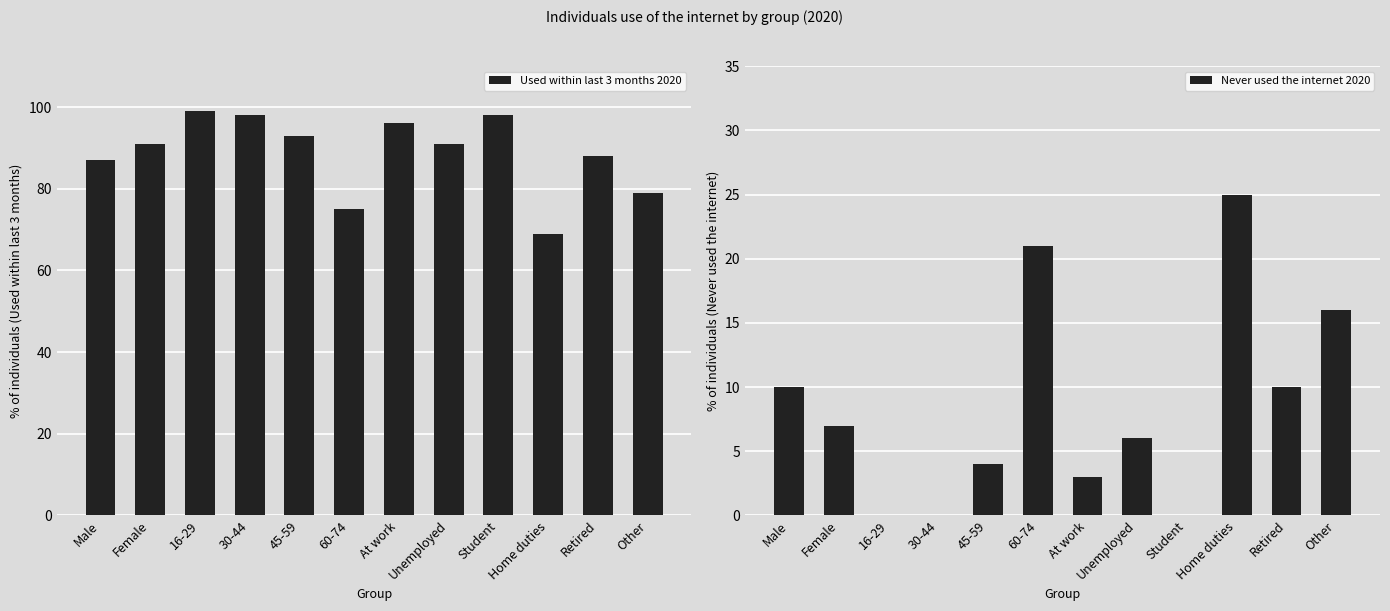

Between At work and Unemployed, which series saw the biggest shift?

Used within last 3 months 2020